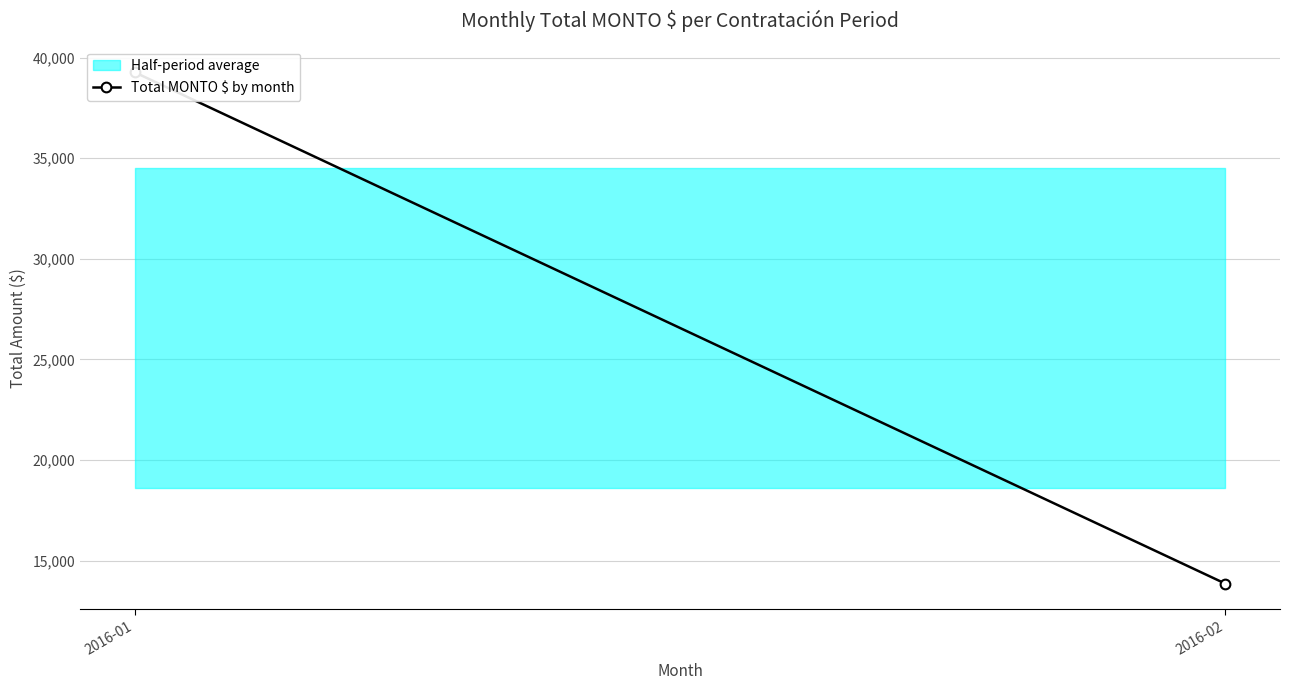

Read the value at 2016-01.

39277.0